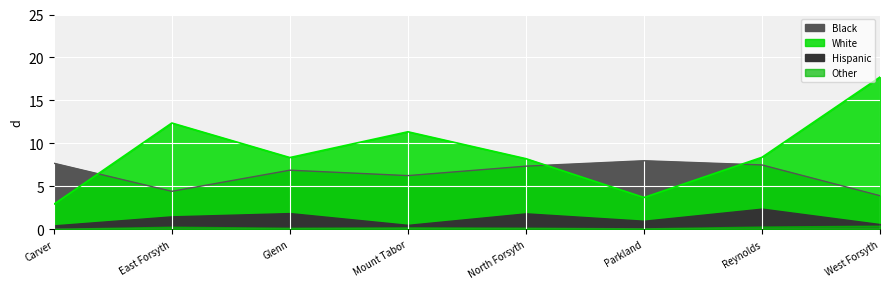

What is the sum of all Black values?

52.0